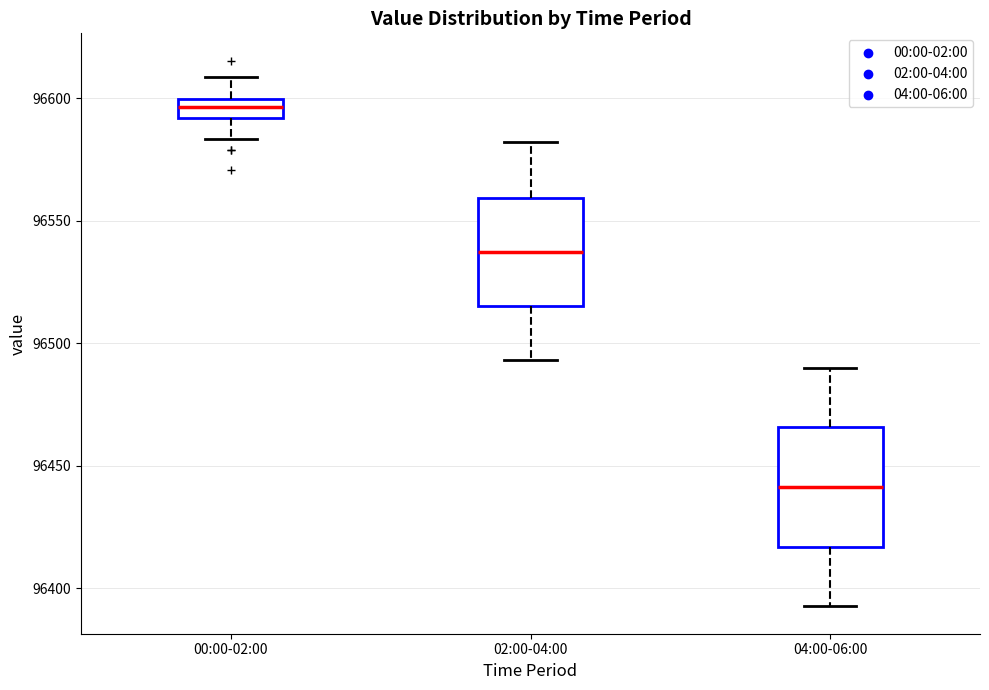

Where is the upper edge of the box for 04:00-06:00 on the y-axis? The values are not printed on the chart, so give them approximately, as read against the axis.

96465